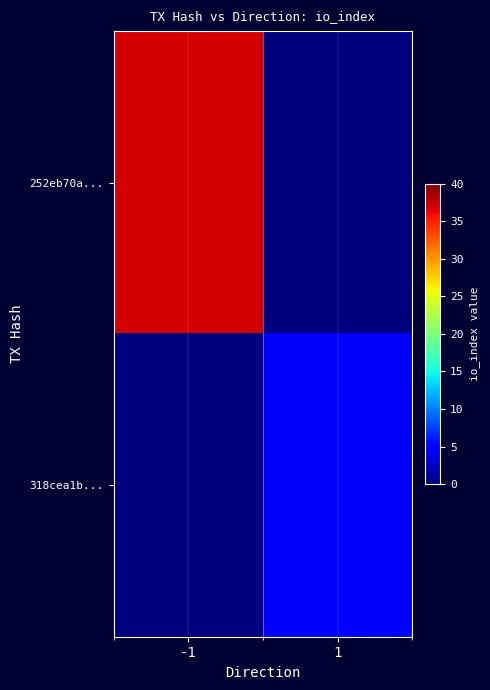

Between -1 and 1, which series saw the biggest shift?

252eb70a...